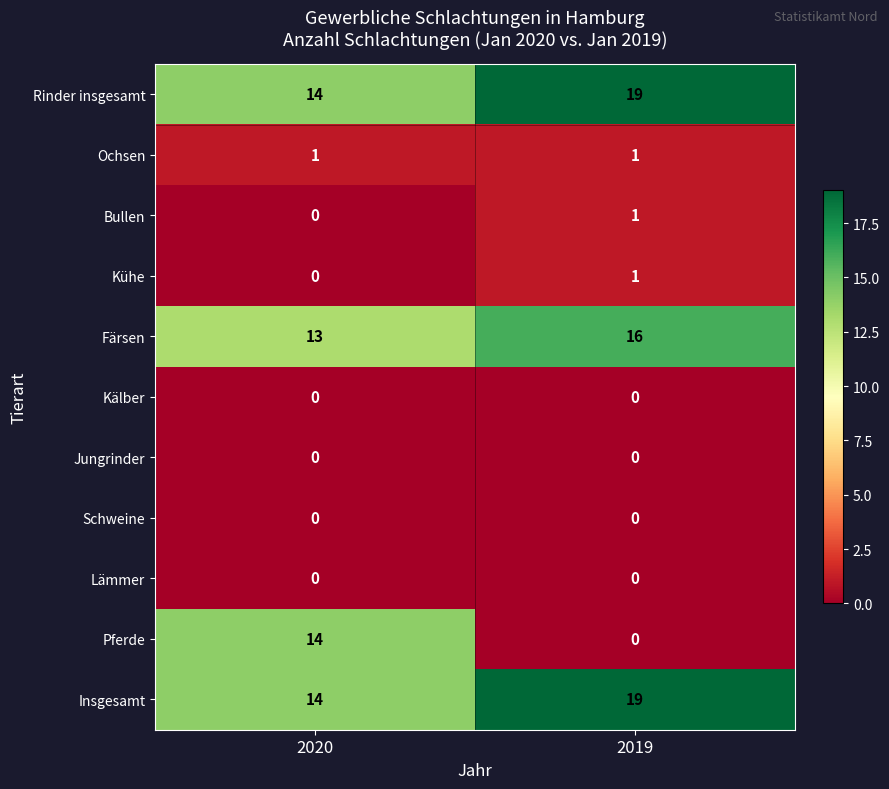

Where is Kühe nearest to the value 0?

2020